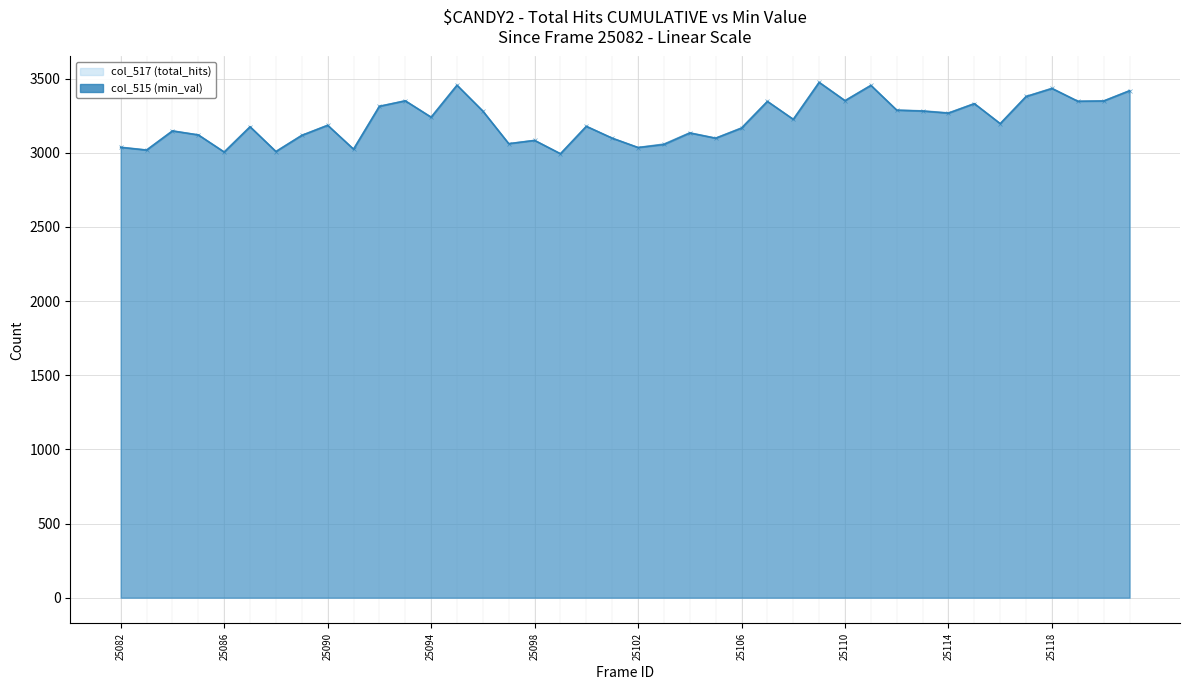

Reading left to right, list all the values displayed in this chart.

col_517 (total_hits) line: 3038	3019	3148	3121	3006	3176	3009	3118	3186	3025	3314	3351	3241	3456	3282	3062	3084	2994	3179	3099	3036	3059	3135	3099	3168	3347	3226	3476	3352	3455	3288	3283	3269	3332	3197	3380	3435	3348	3350	3419
col_515 (min_val) line: 3037	3019	3148	3121	3005	3176	3009	3118	3186	3025	3314	3351	3240	3456	3281	3062	3084	2994	3179	3099	3036	3056	3134	3099	3167	3347	3226	3475	3352	3455	3288	3282	3268	3332	3197	3380	3434	3348	3350	3419